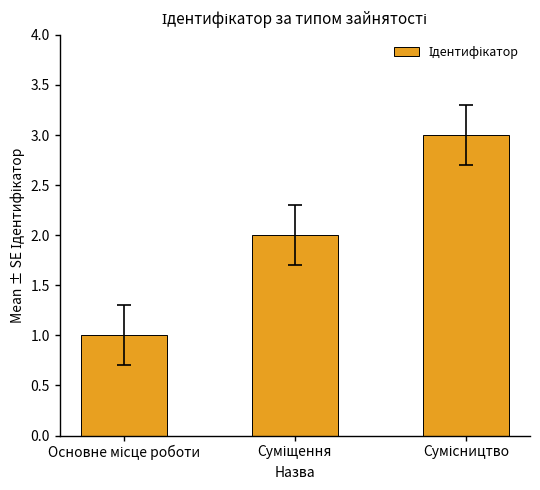

What is the sum of all values?

6